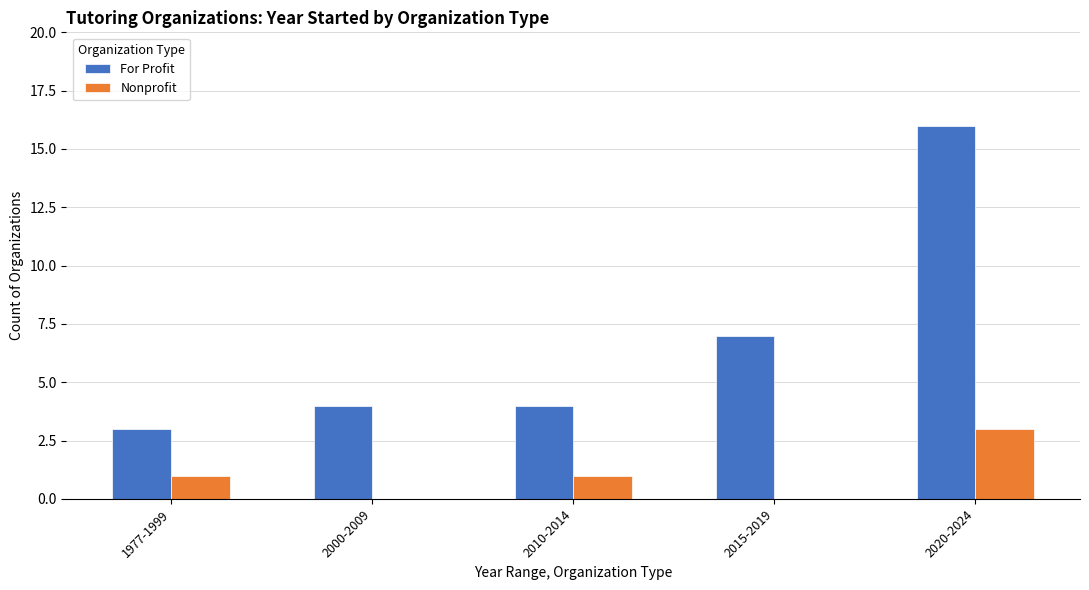

What is the approximate value of Nonprofit at 2020-2024?

3